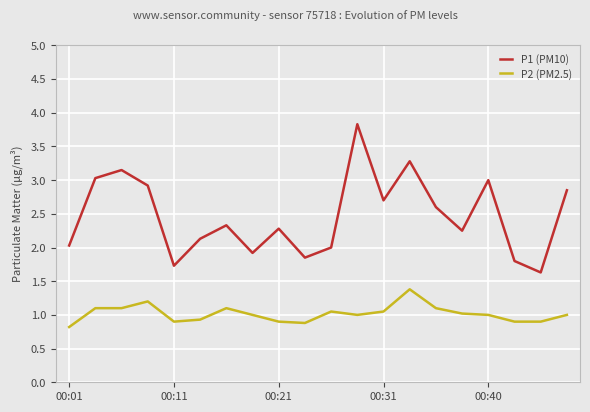

What is the minimum value shown in the chart?

0.8